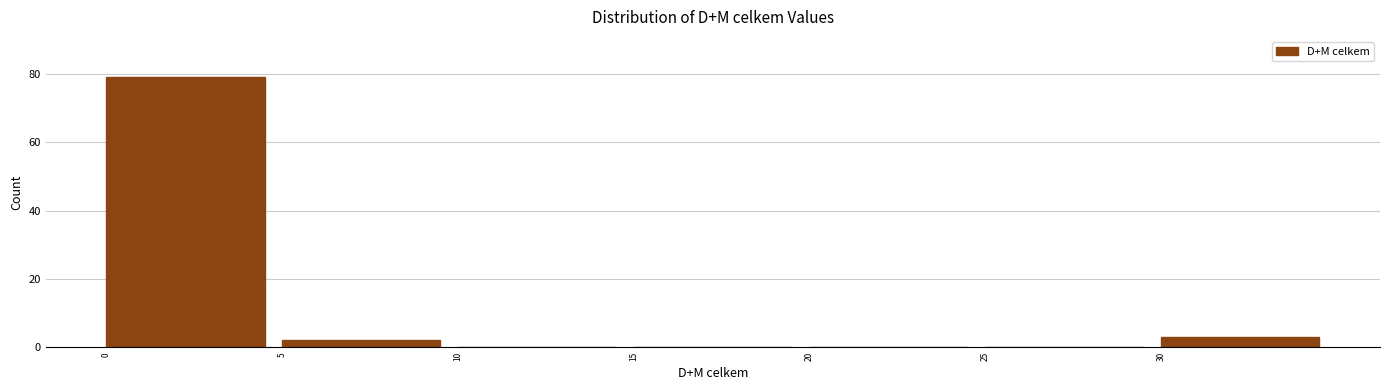

What is the height of the bar covering 0 to 5 on the x-axis? The values are not printed on the chart, so give them approximately, as read against the axis.

80